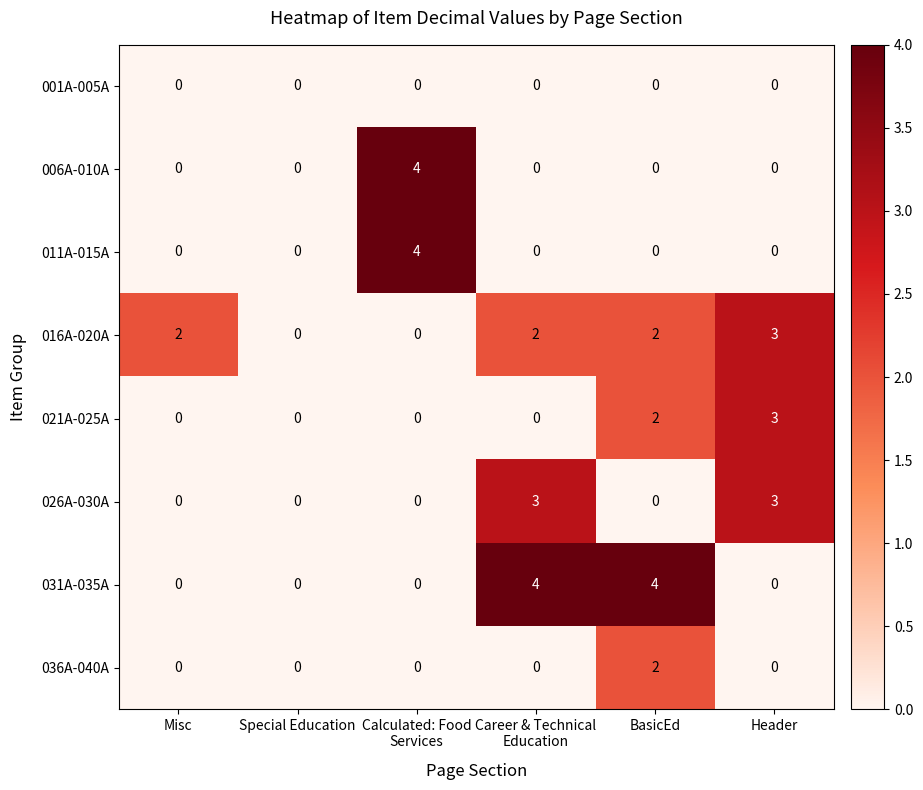

The 006A-010A series shows -1 at Special Education. True or false?

False